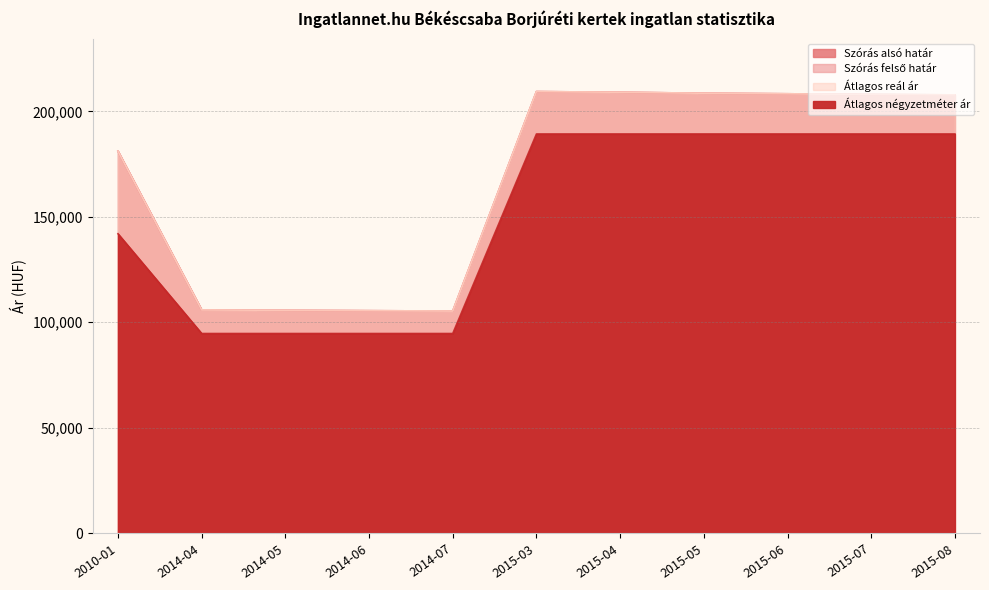

What is the sum of the Átlagos reál ár values at 2014-06 and 2015-05?

314076